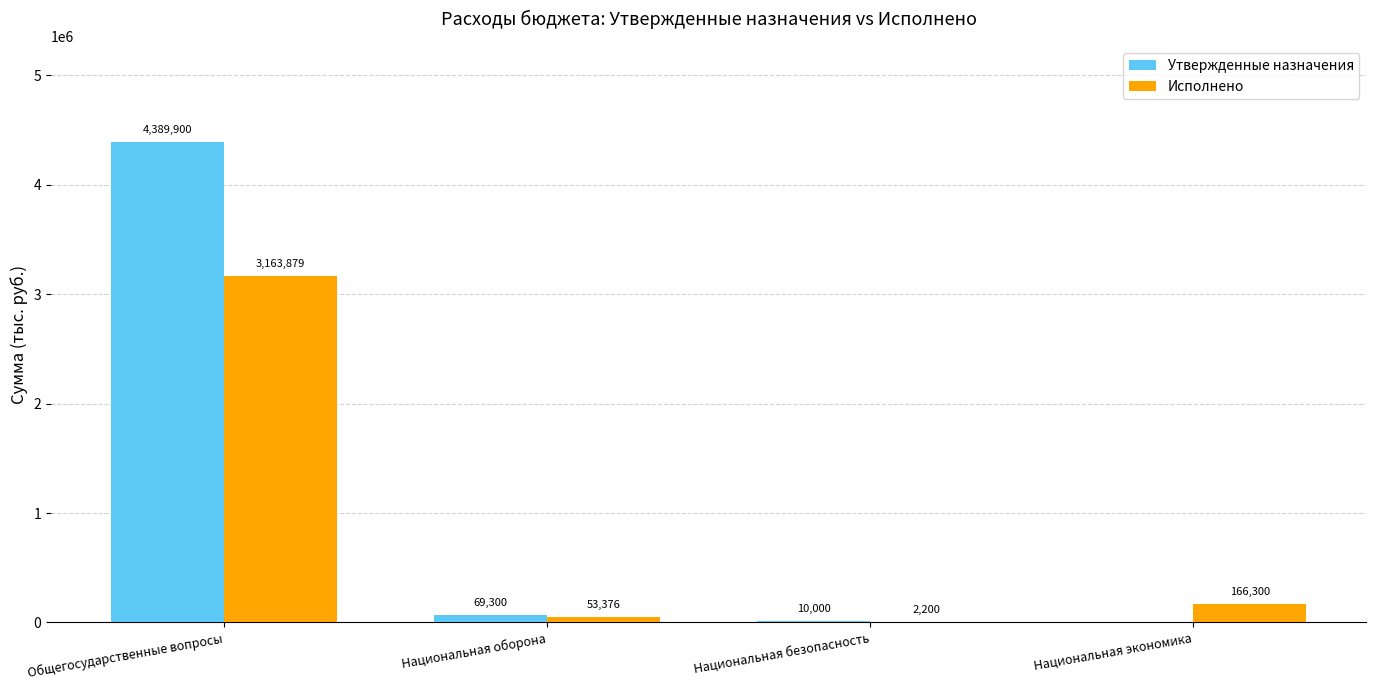

True or false: Исполнено has a value of 2200.0 at Национальная безопасность.

True